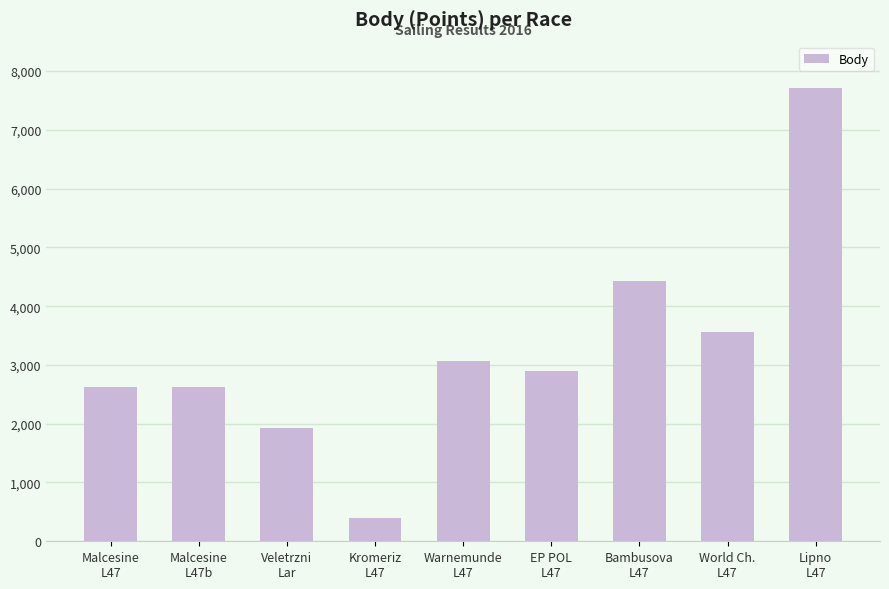

What is the greatest value displayed?

7707